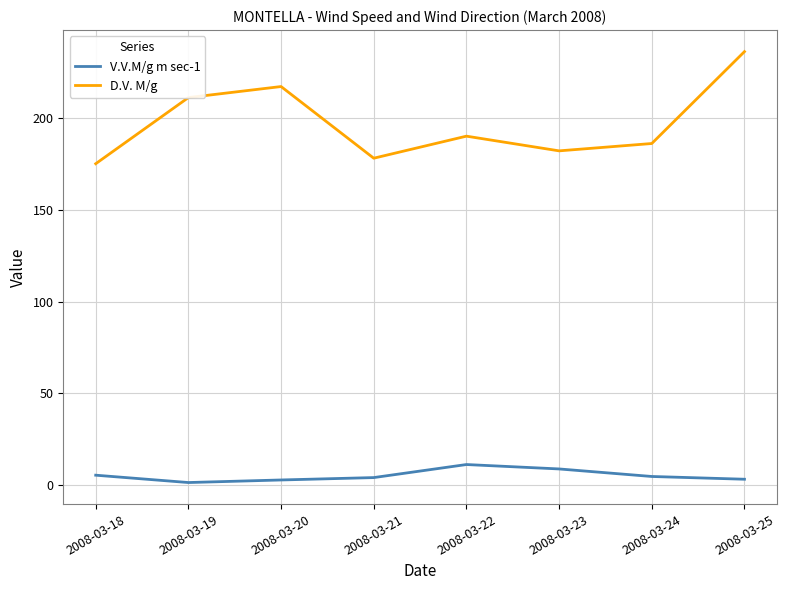

Where is the first local minimum for D.V. M/g?

2008-03-21